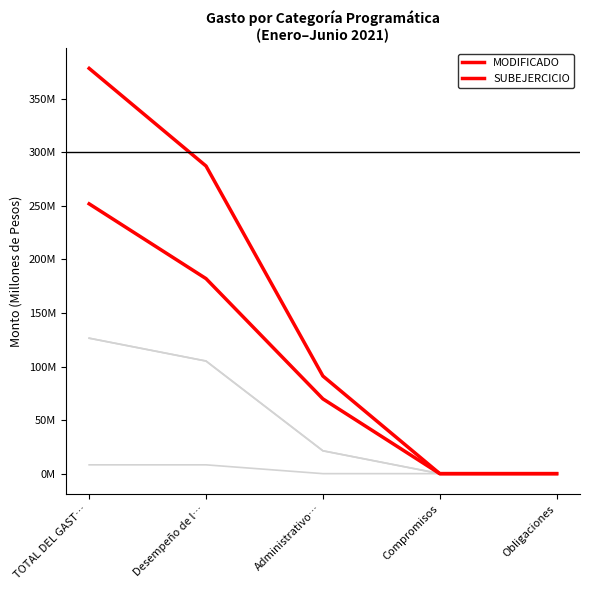

How many distinct data groups are displayed?

5